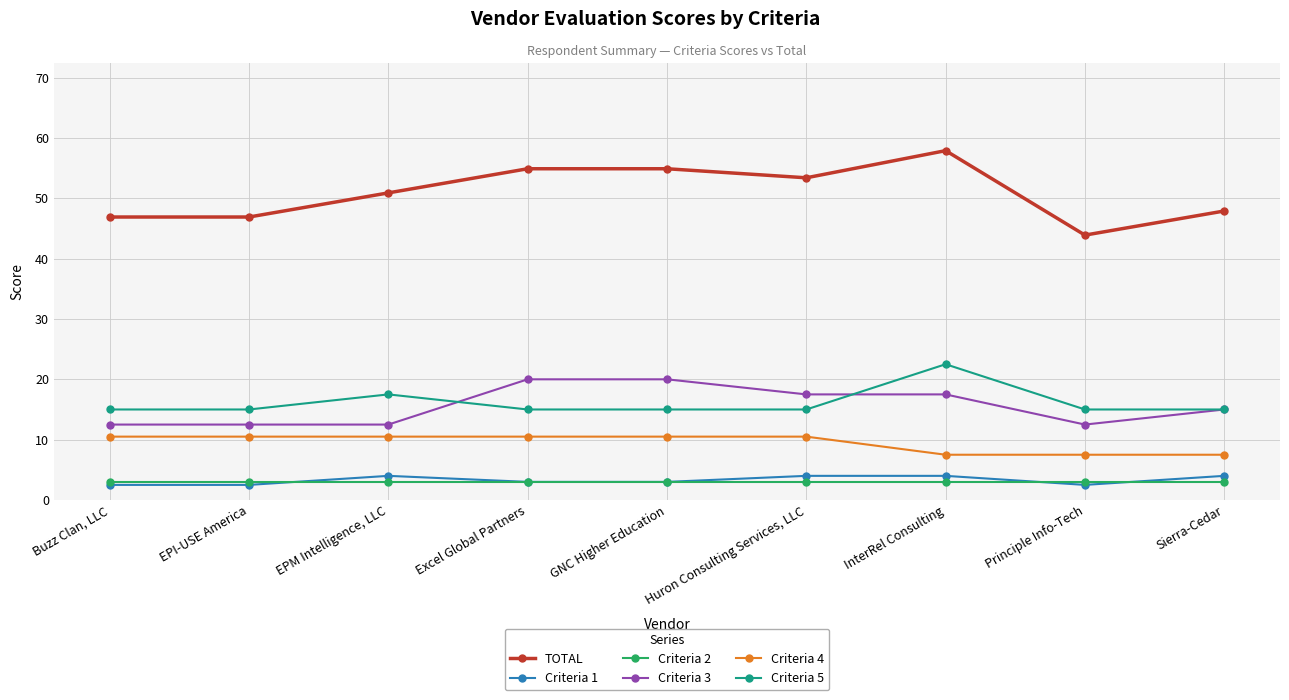

Count the number of categories in the chart.

9